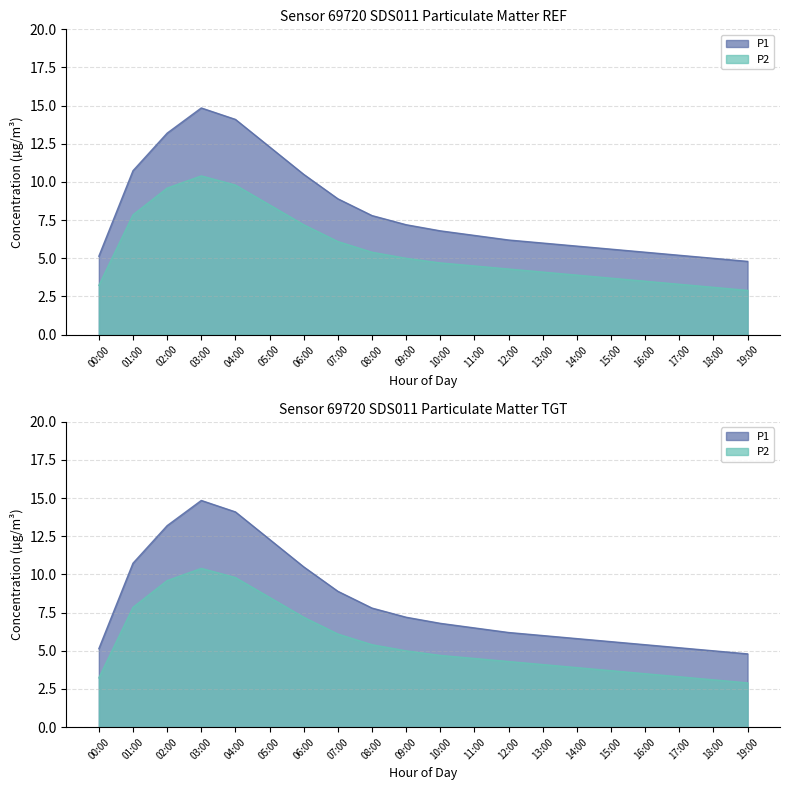

Reading right to left, what are all the values shown in this chart?

P1: 4.8	5.0	5.2	5.4	5.6	5.8	6.0	6.2	6.5	6.8	7.2	7.8	8.9	10.5	12.3	14.1	14.8	13.2	10.7	5.1
P2: 2.9	3.1	3.3	3.5	3.7	3.9	4.1	4.3	4.5	4.7	5.0	5.4	6.1	7.2	8.5	9.8	10.4	9.6	7.8	3.2